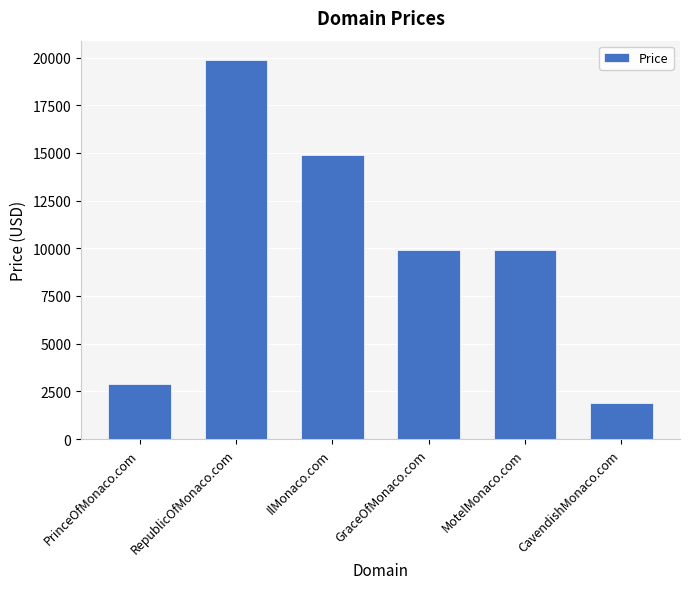

What is the maximum value shown in the chart?

19888